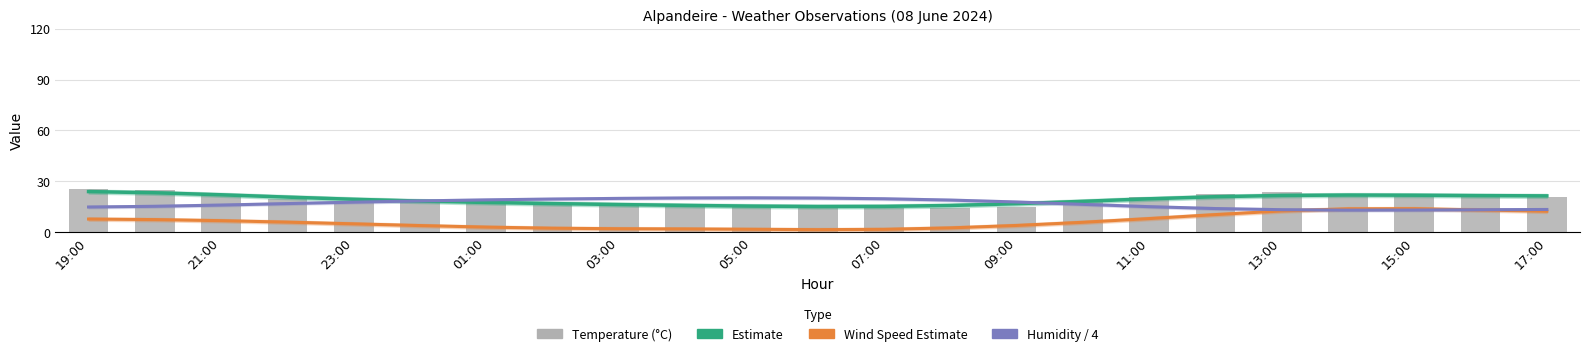

What is the sum of all Wind Speed Estimate values?

147.0